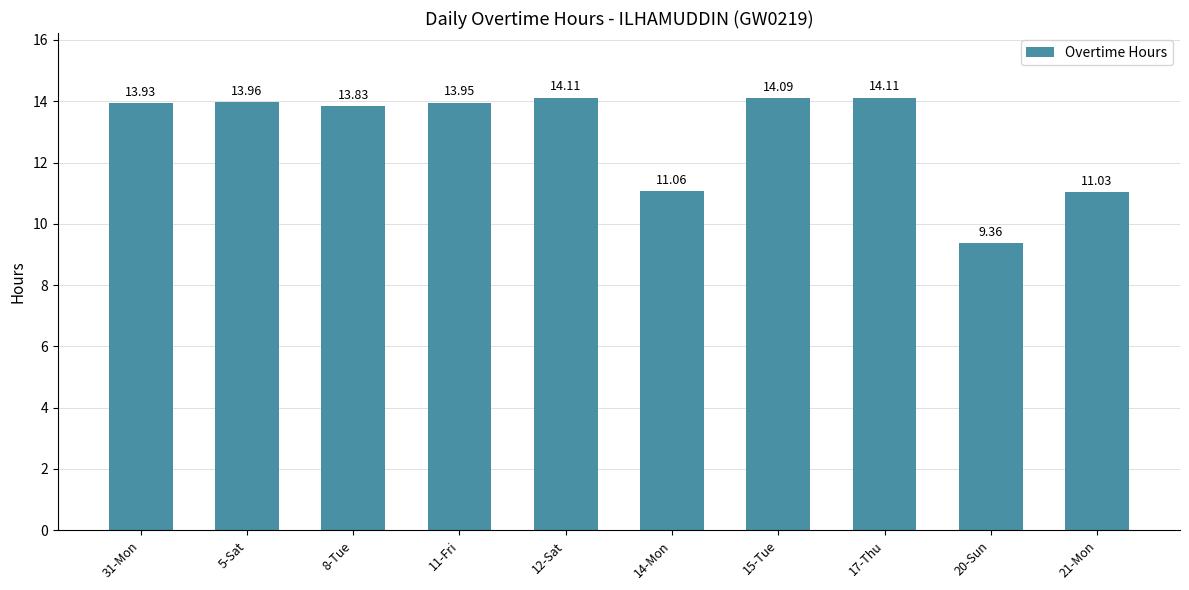

Which has a higher value, 21-Mon or 5-Sat?

5-Sat